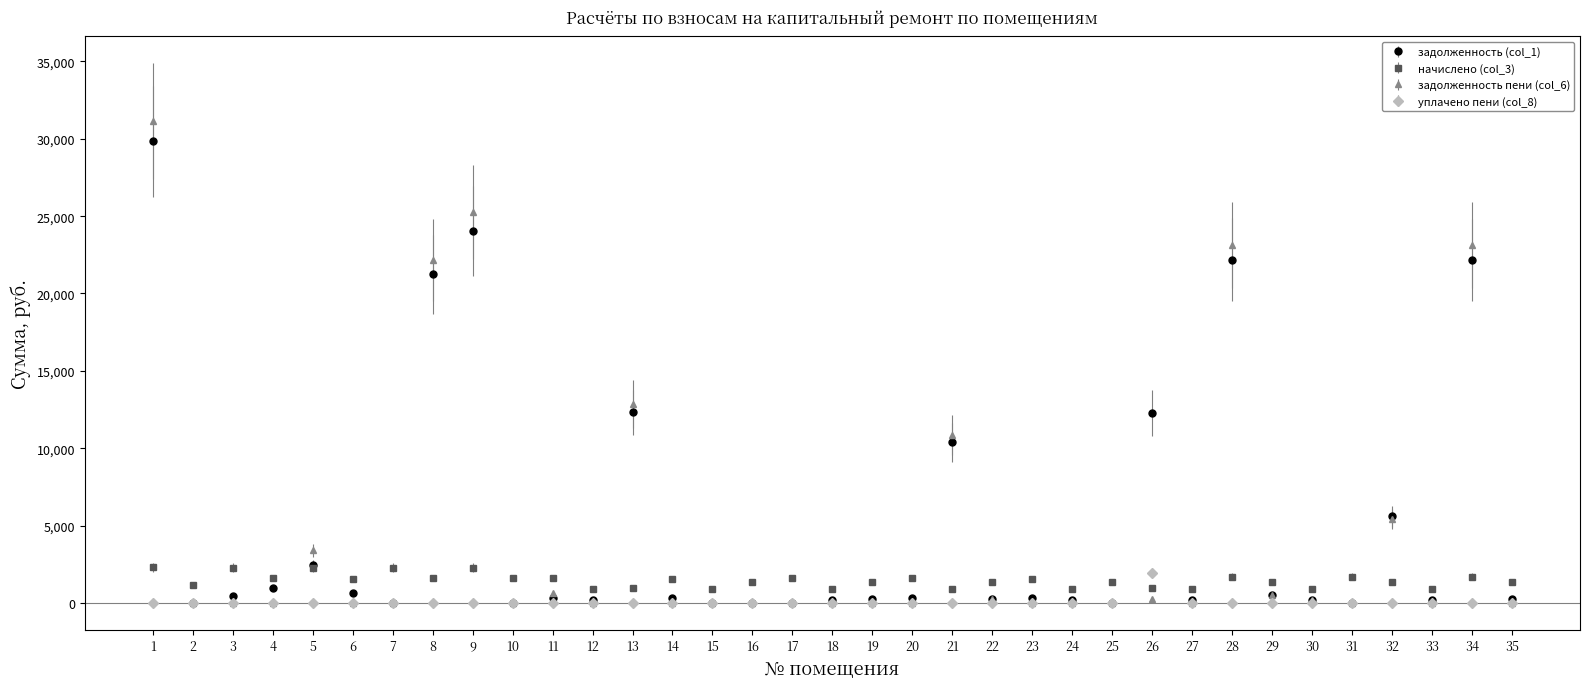

What is the total value across all series at 1?

63265.9